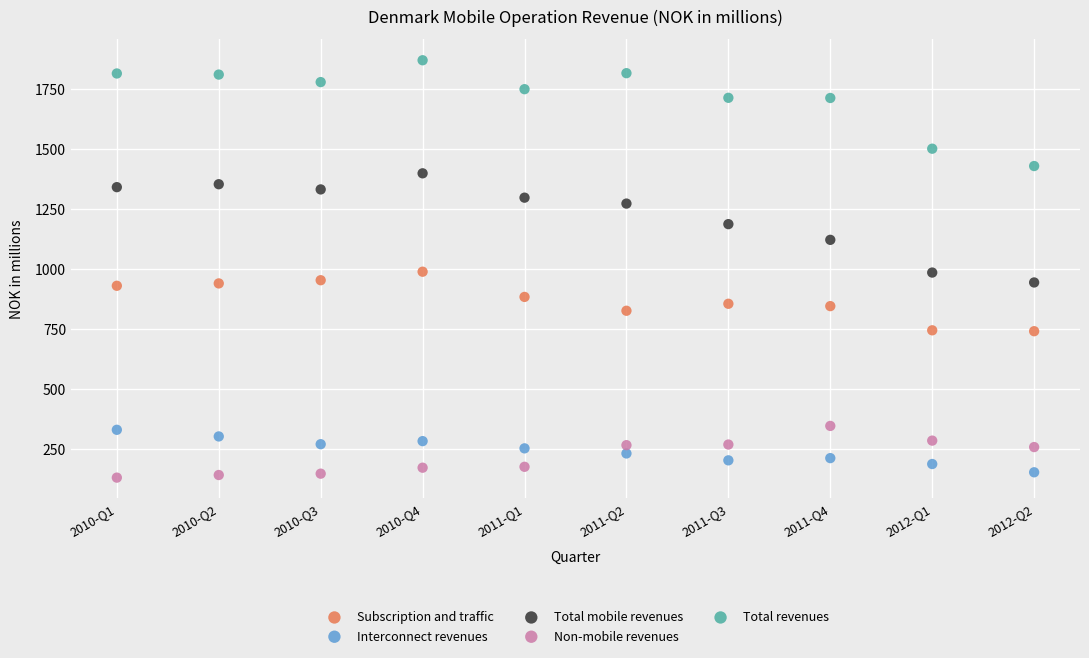

Which series contains the lowest Y value?

Non-mobile revenues